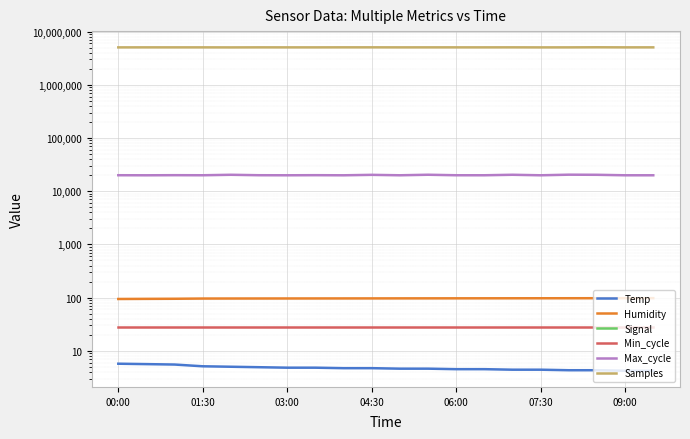

Reading left to right, what are all the values shown in this chart?

Temp: 5.7	5.6	5.5	5.1	5.0	4.9	4.8	4.8	4.7	4.7	4.6	4.6	4.5	4.5	4.4	4.4	4.3	4.3	4.2	4.2
Humidity: 94.0	94.5	94.9	95.8	95.9	96.0	96.1	96.2	96.3	96.4	96.5	96.6	96.7	96.8	96.9	97.0	97.1	97.2	97.3	97.4
Signal: -76.0	-76.0	-76.0	-77.0	-76.0	-76.0	-75.0	-76.0	-76.0	-77.0	-76.0	-75.0	-76.0	-76.0	-77.0	-76.0	-75.0	-76.0	-76.0	-75.0
Min_cycle: 28.0	28.0	28.0	28.0	28.0	28.0	28.0	28.0	28.0	28.0	28.0	28.0	28.0	28.0	28.0	28.0	28.0	28.0	28.0	28.0
Max_cycle: 19963.0	19909.0	19999.0	19935.0	20352.0	19962.0	19915.0	20001.0	19905.0	20298.0	19917.0	20386.0	19943.0	19931.0	20364.0	19909.0	20439.0	20343.0	19916.0	19919.0
Samples: 5060157.0	5063739.0	5061795.0	5063313.0	5053481.0	5065762.0	5061057.0	5061688.0	5069131.0	5069321.0	5062136.0	5064073.0	5063330.0	5062811.0	5067548.0	5056934.0	5061156.0	5081907.0	5062227.0	5064963.0